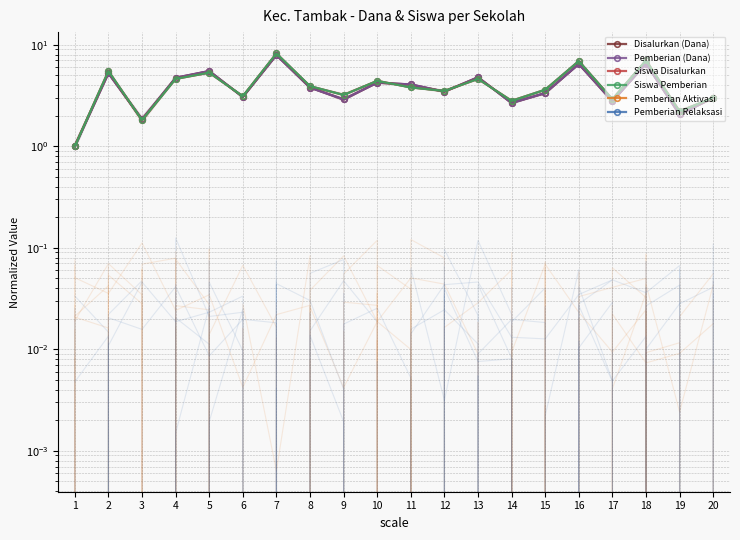

What is the sum of all Pemberian (Dana) values?

79.2